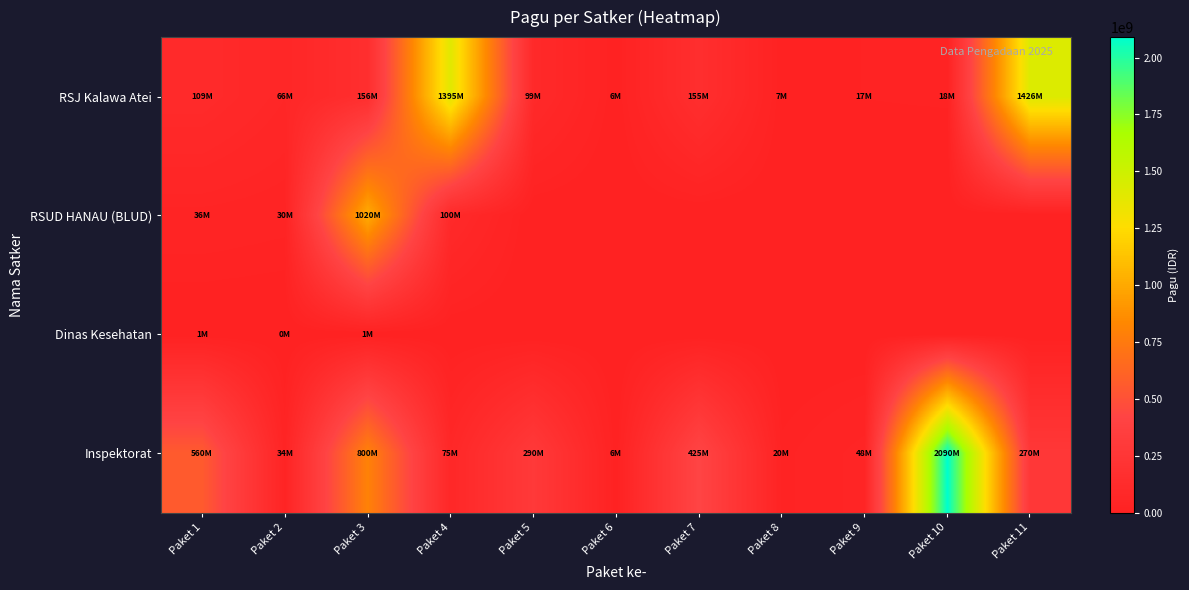

Between Paket 2 and Paket 7, which is larger?

Paket 7